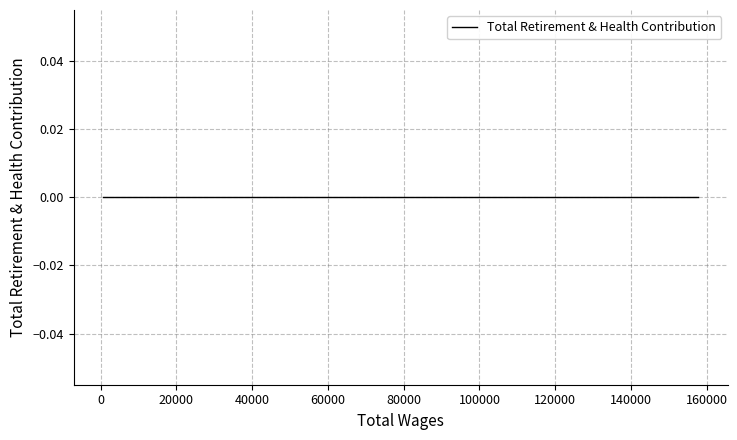

Reading right to left, transcribe all the data shown in this chart.

Total Wages: 18=712	17=4689	16=6583	15=7552	14=16524	13=19455	12=19946	11=24390	10=25306	9=30062	8=30168	7=32496	6=33031	5=35315	4=42201	3=62030	2=83164	1=121135	0=157657
Total Retirement & Health Contribution: 18=0	17=0	16=0	15=0	14=0	13=0	12=0	11=0	10=0	9=0	8=0	7=0	6=0	5=0	4=0	3=0	2=0	1=0	0=0